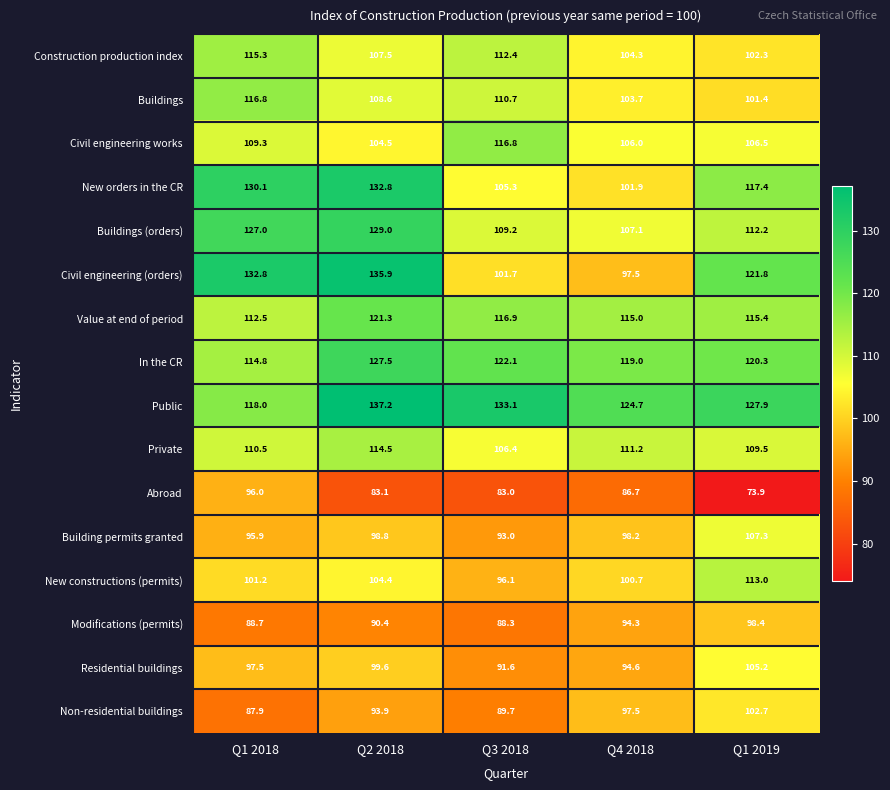

What is the average value of the Buildings series?

108.2